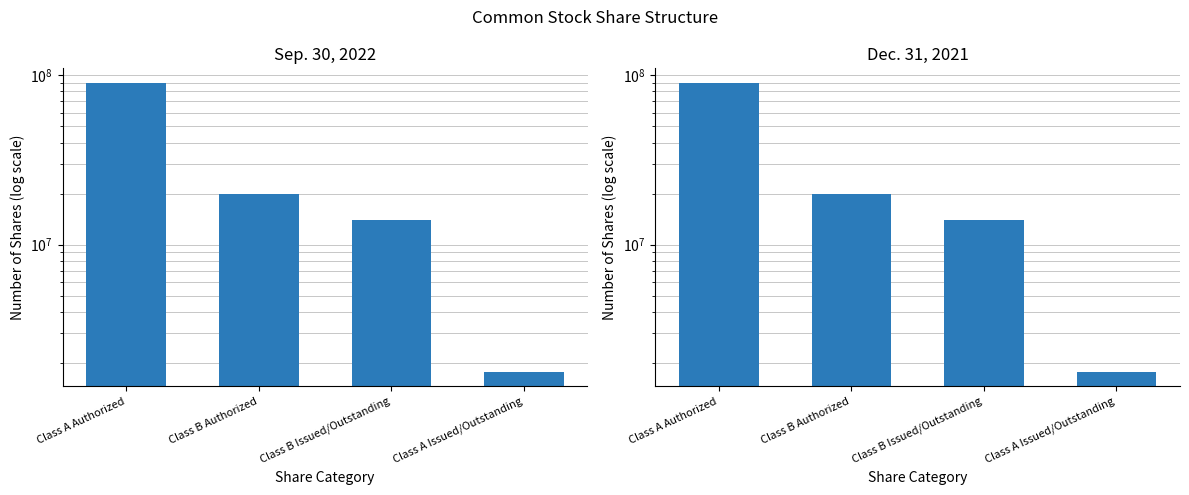

Where is Dec. 31, 2021 nearest to the value 45889375?

Class B Authorized